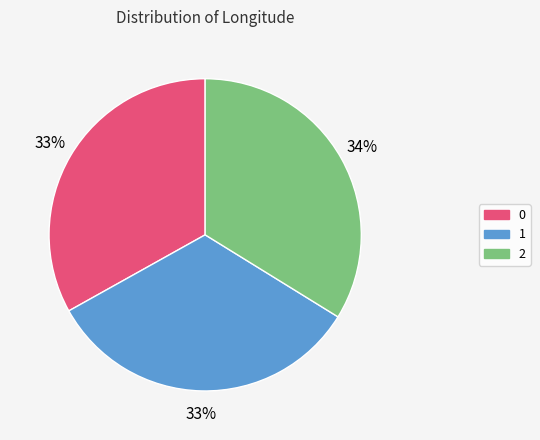

To the nearest percent, what percentage of the pie is 0?

33%